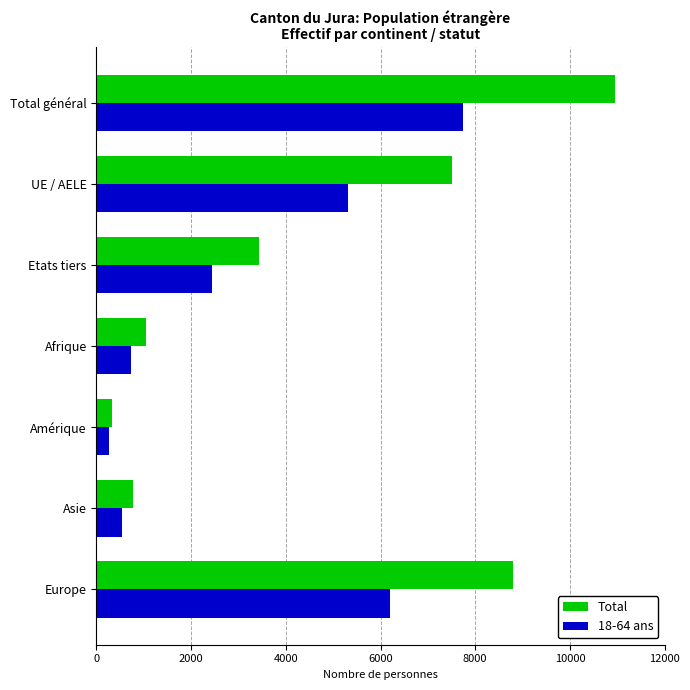

Which series has the largest total across all categories?

Total